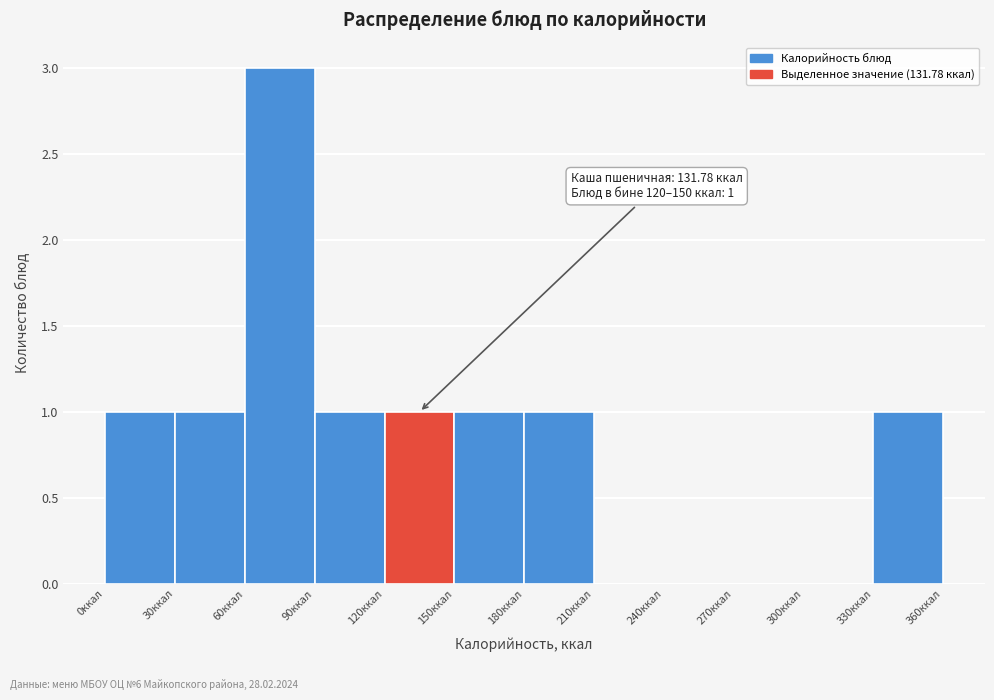

Which range on the x-axis has the tallest bar?

60 to 90